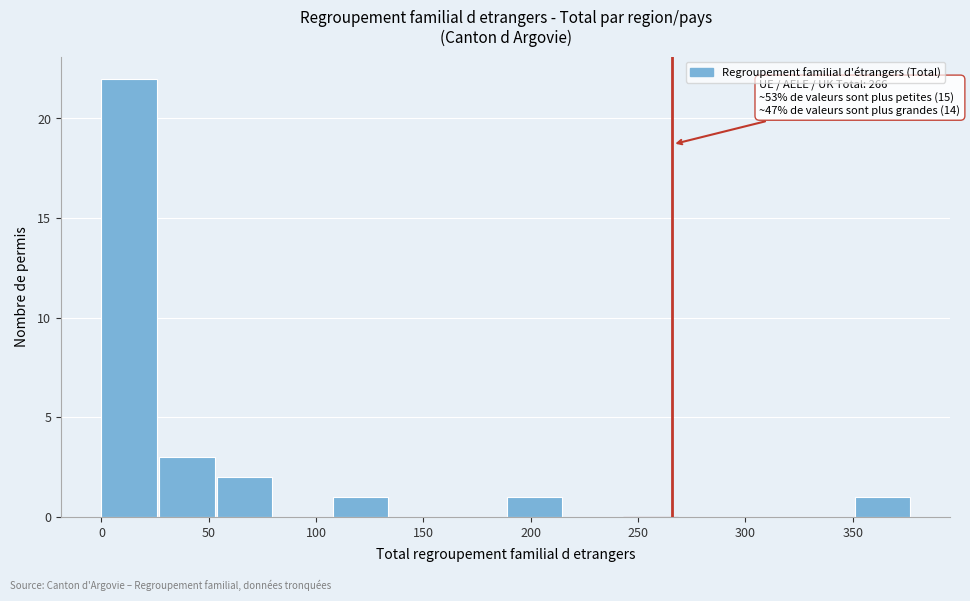

Which range on the x-axis has the tallest bar?

0 to 27